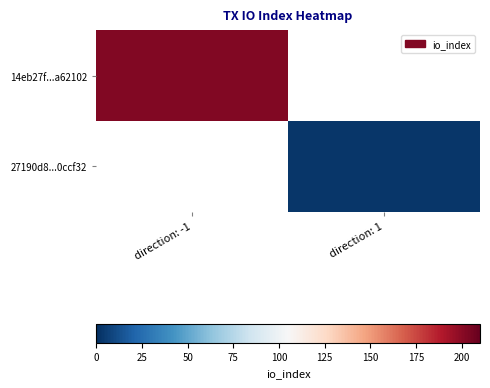

Is the value of 27190d8...0ccf32 at direction: -1 greater than the value of 14eb27f...a62102 at direction: -1?

No